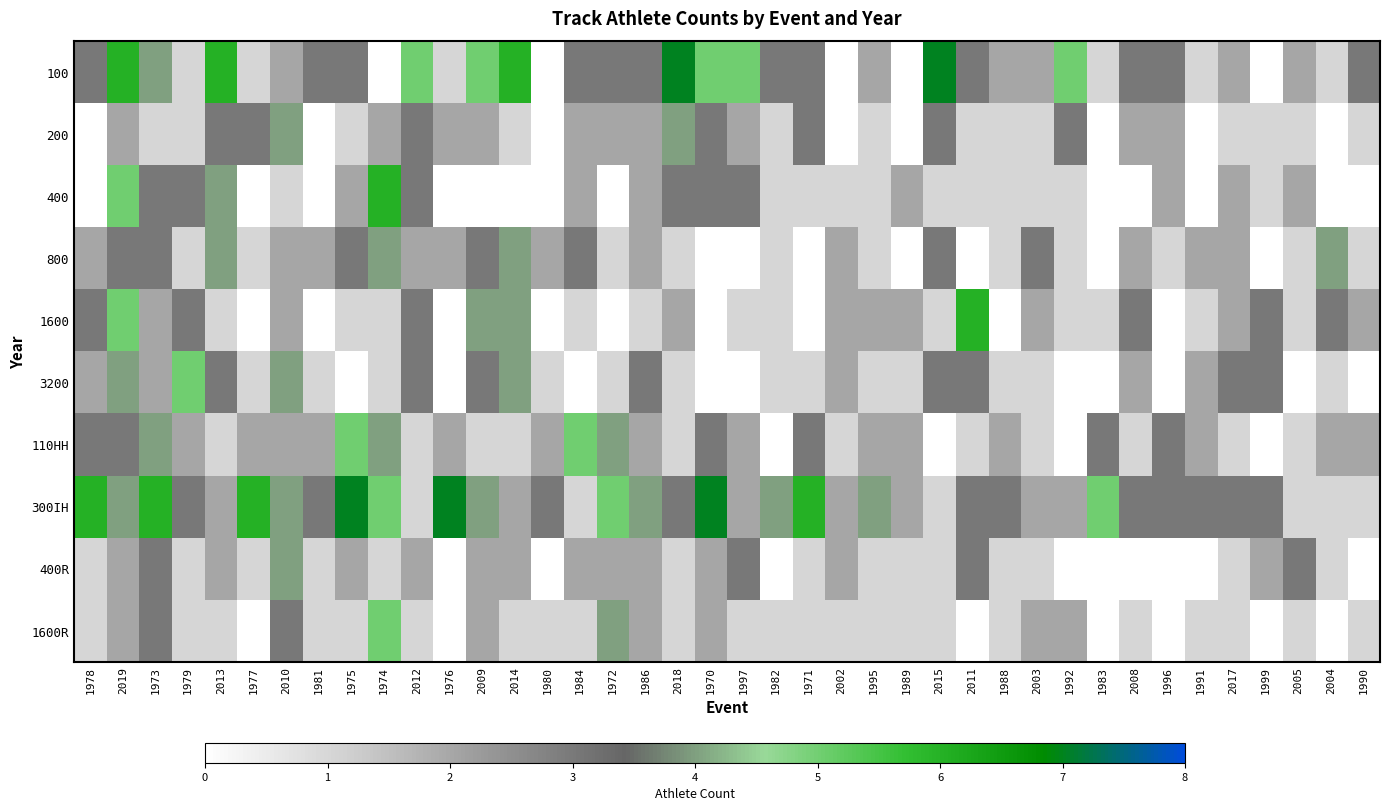

How many data points does each series have?

40